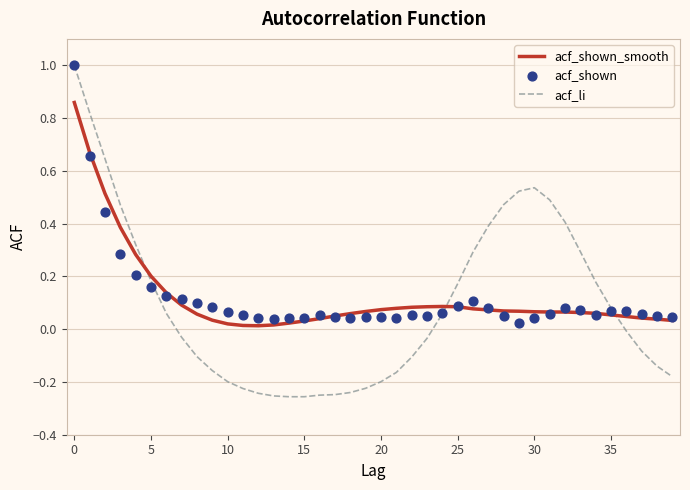

After their last crossing, which series has the higher values: acf_shown_smooth or acf_li?

acf_shown_smooth